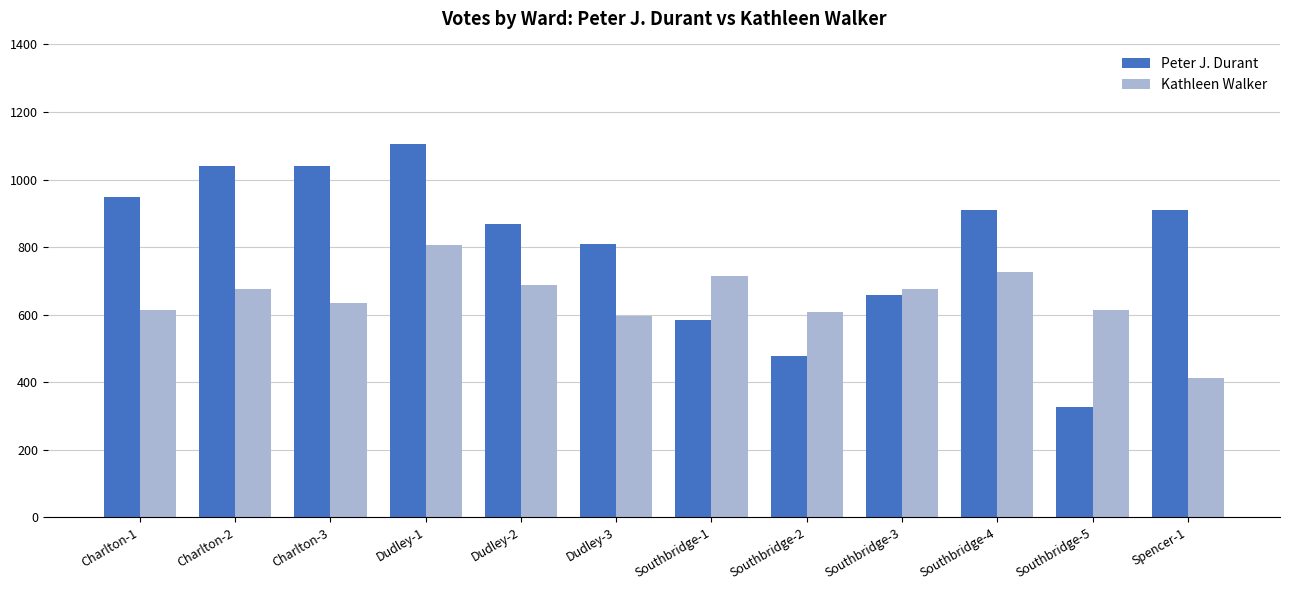

What is the difference between the maximum and minimum values in the Kathleen Walker series?

395